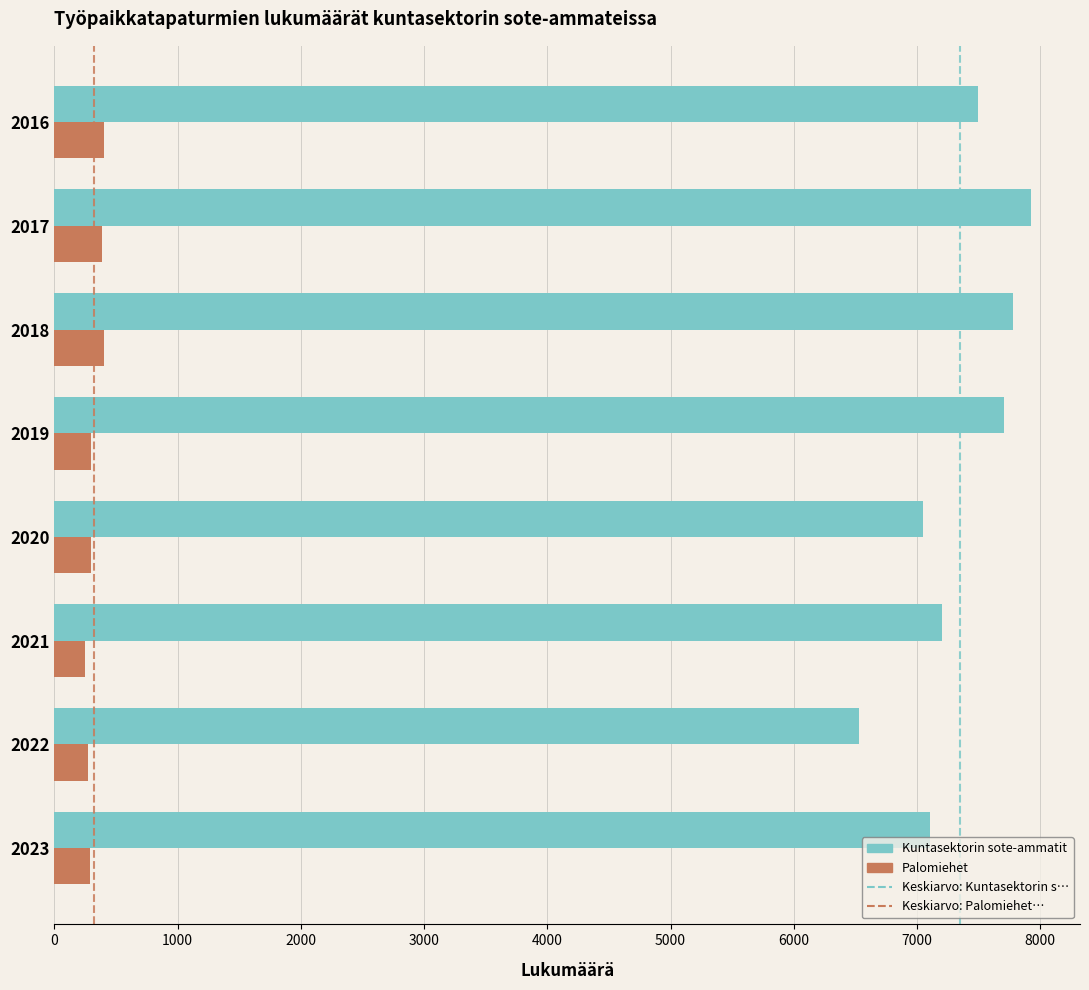

True or false: Kuntasektorin sote-ammatit has a value of 7051 at 2020.

True